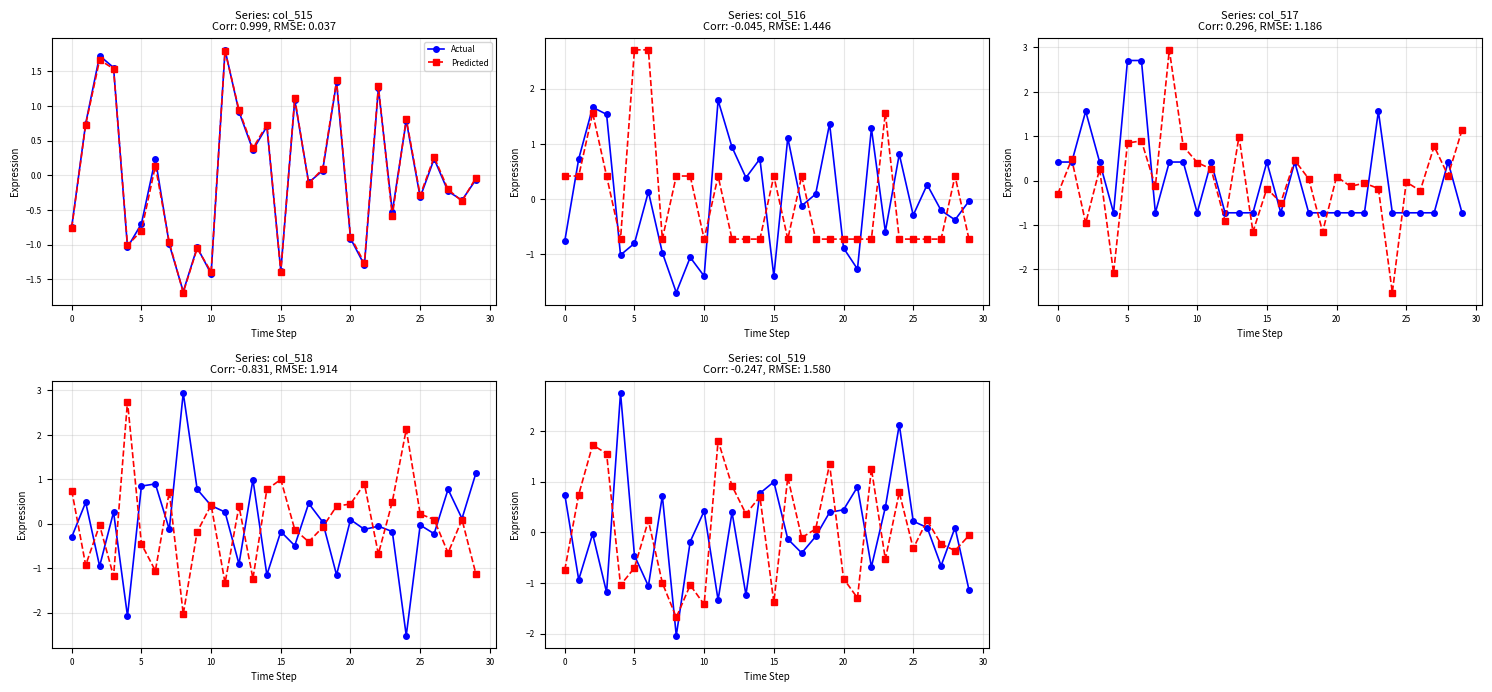

Rank the series at 22 from lowest to highest value.

Actual, Predicted